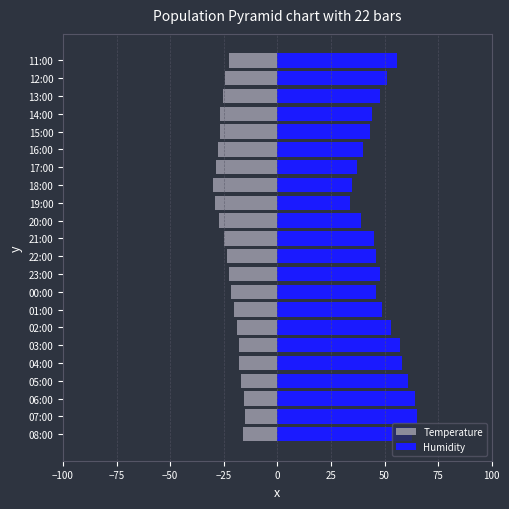

Which series has the largest range (max minus min)?

Humidity